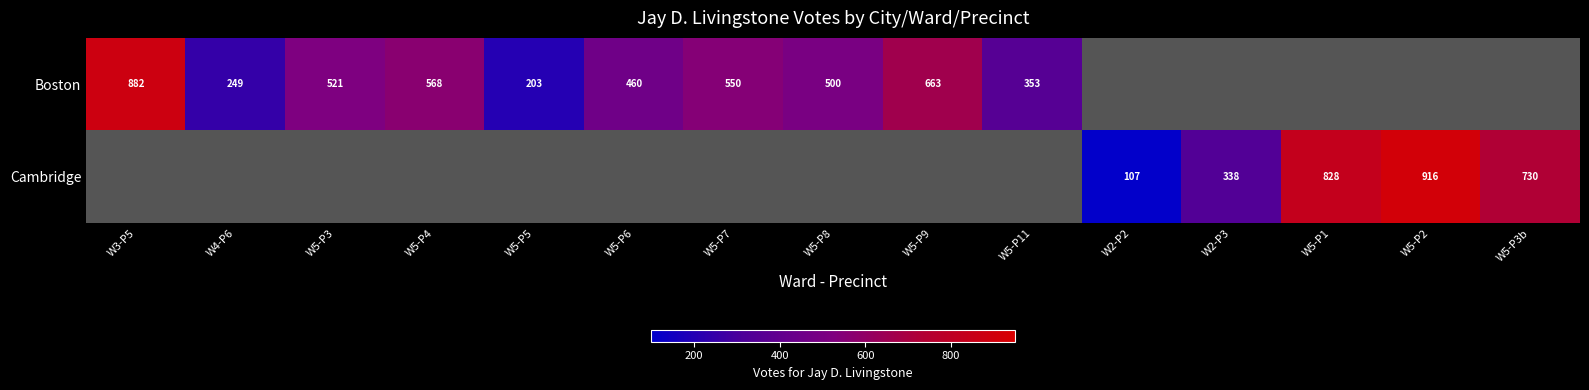

Is it true that Boston equals 281.6 at W5-P7?

False